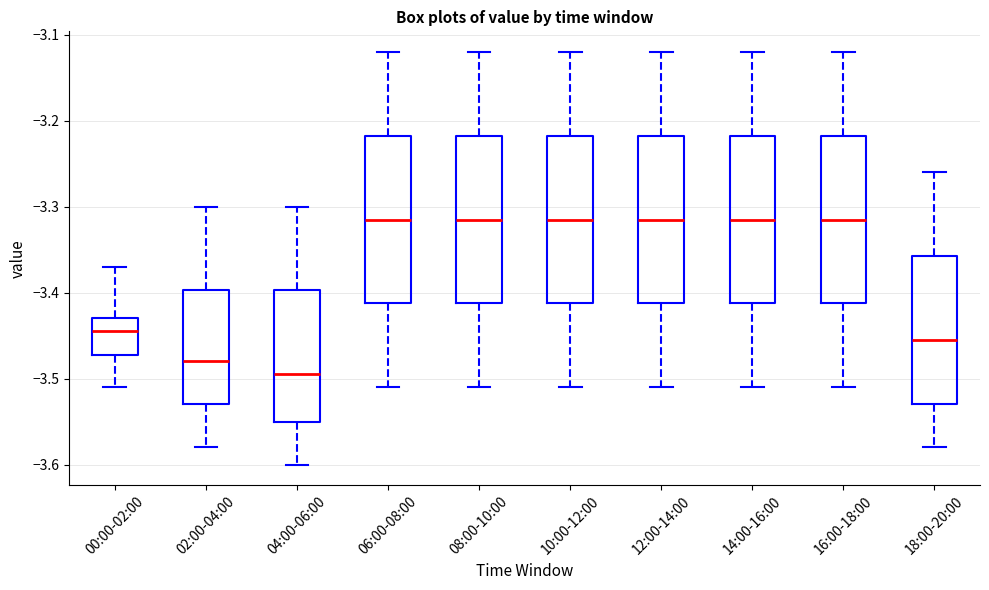

Where does the median line of the box for 18:00-20:00 sit on the y-axis? The values are not printed on the chart, so give them approximately, as read against the axis.

-3.45